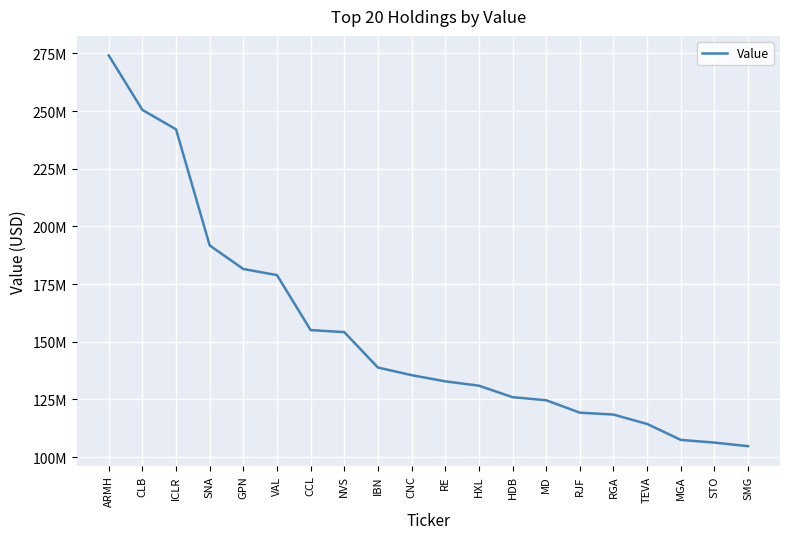

Reading right to left, what are all the values shown in this chart?

104691000	106245000	107420000	114333000	118398000	119232000	124610000	125945000	130931000	132809000	135498000	138799000	154153000	155035000	178877000	181526000	191749000	242099000	250523000	274146000